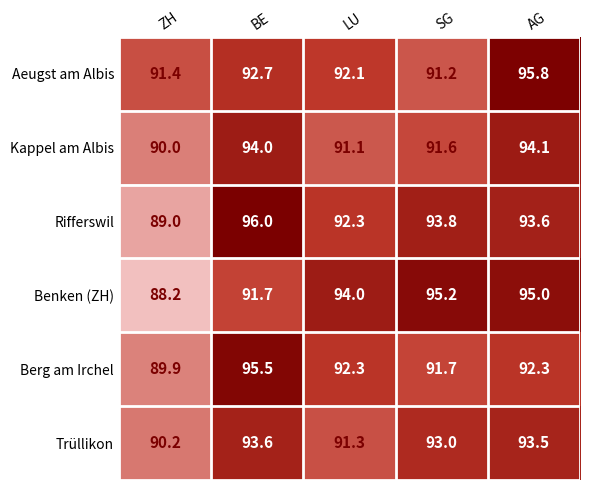

Where is Trüllikon nearest to the value 91?

LU